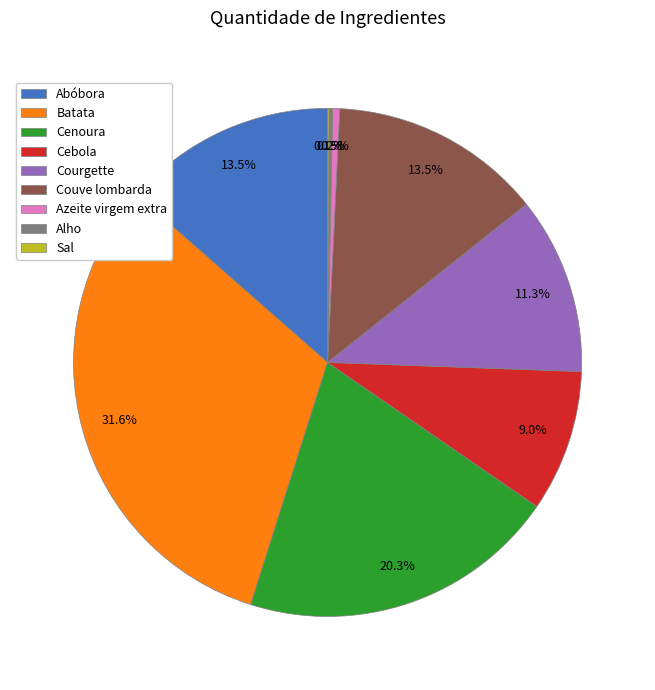

What portion of the pie excludes Azeite virgem extra?

99.5%